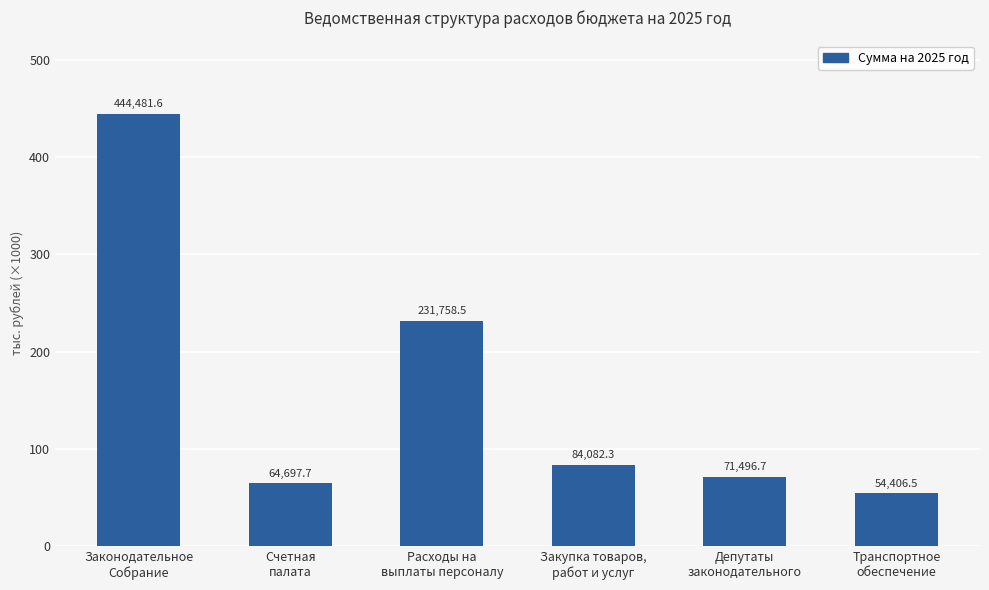

What is the ratio of the value at Депутаты
законодательного to the value at Транспортное
обеспечение?

1.3